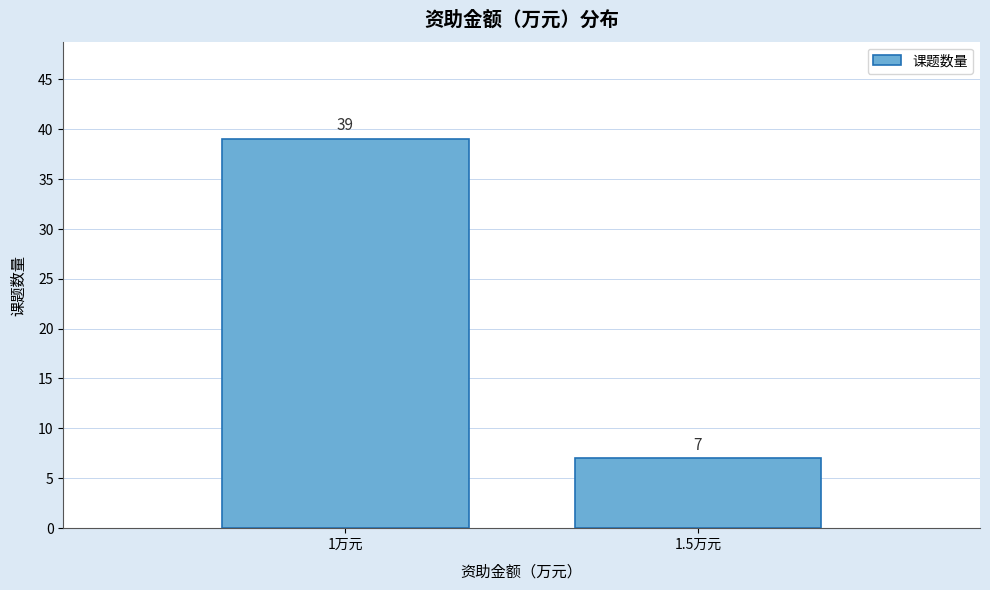

Reading right to left, what are all the values shown in this chart?

7	39